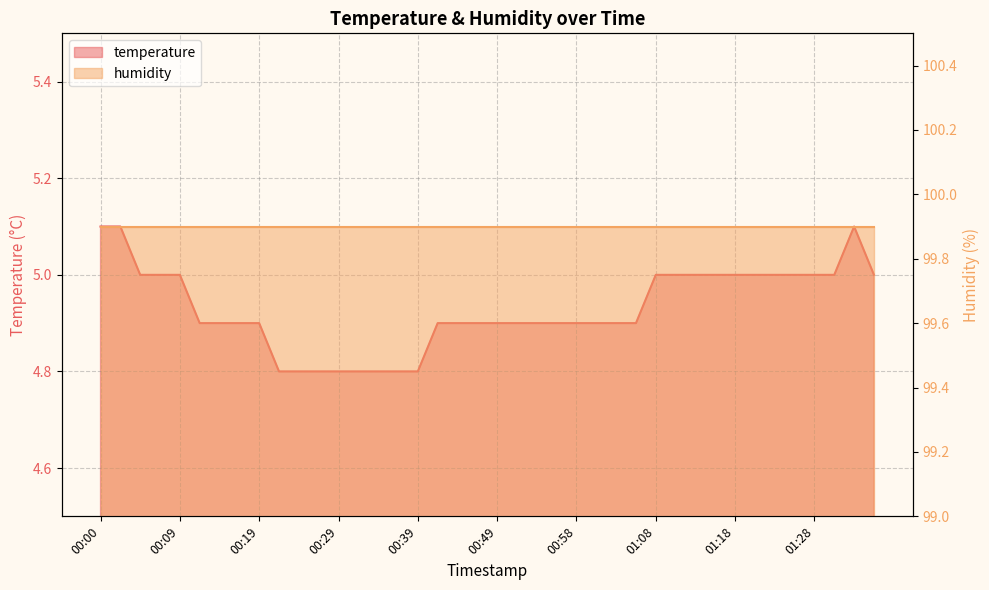

What is the change in value from 00:22 to 01:03?

+0.1